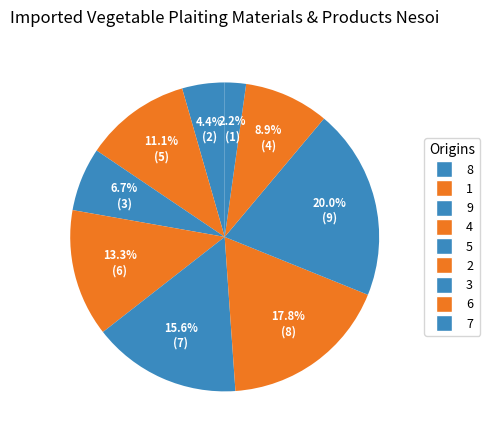

What is the change in value from 8 to 7?

-1